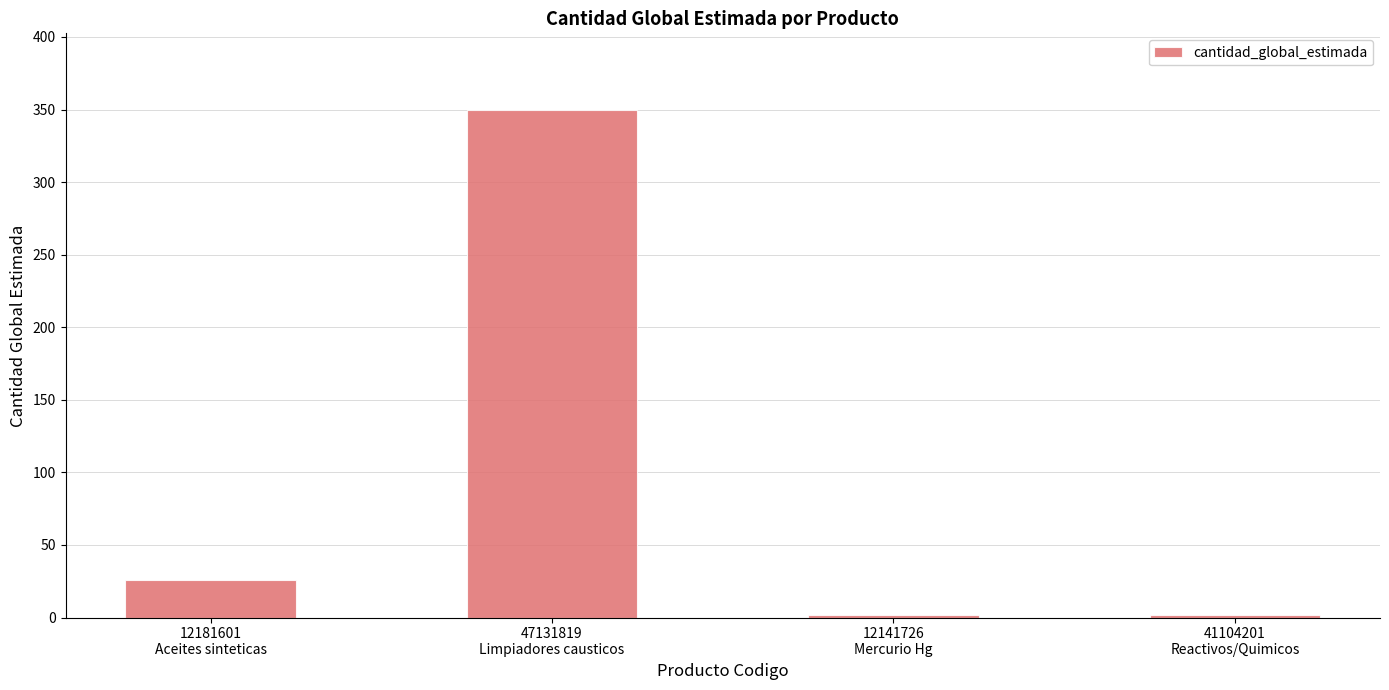

Reading left to right, extract all data points from this chart.

12181601
Aceites sinteticas=26	47131819
Limpiadores causticos=350	12141726
Mercurio Hg=2	41104201
Reactivos/Quimicos=2